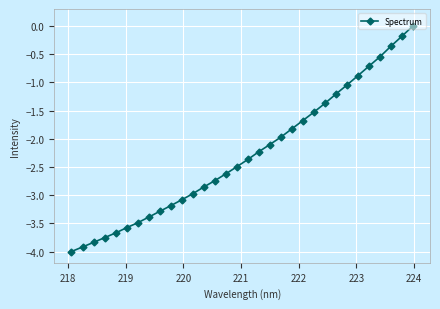

What is the sum of all values?

-72.9